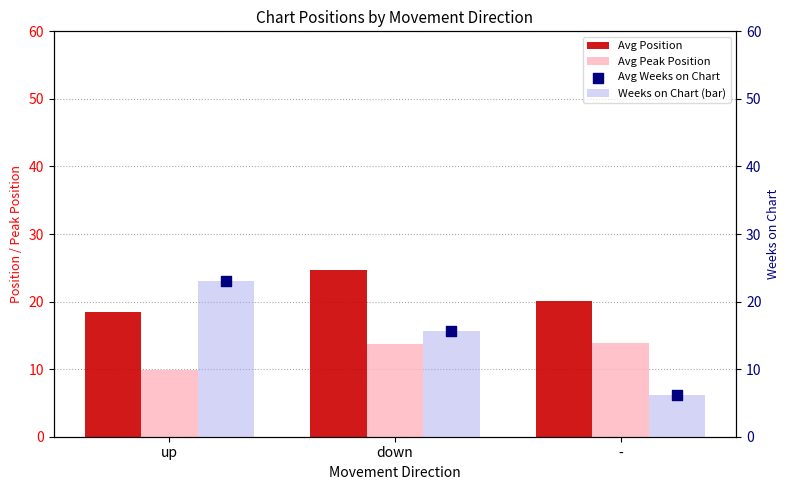

What are all the series names shown in the legend?

Avg Position, Avg Peak Position, Weeks on Chart (bar), Avg Weeks on Chart